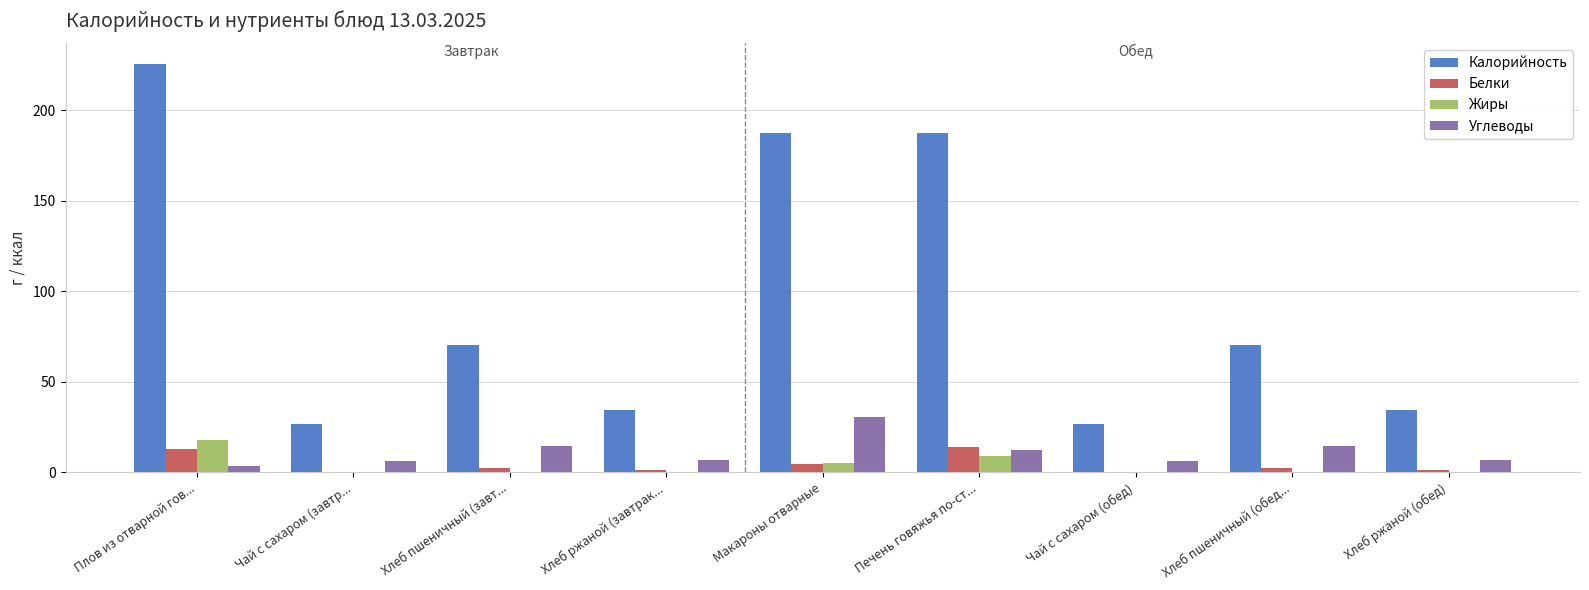

Is it true that Белки equals 1.3 at Хлеб ржаной (обед)?

True